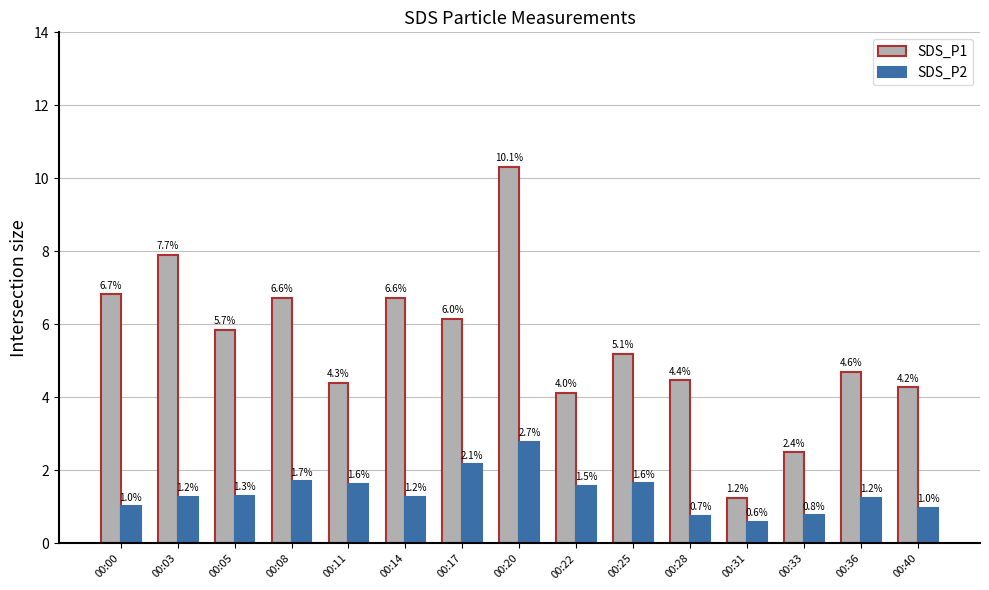

Is the value of SDS_P1 at 00:11 greater than the value of SDS_P2 at 00:25?

Yes